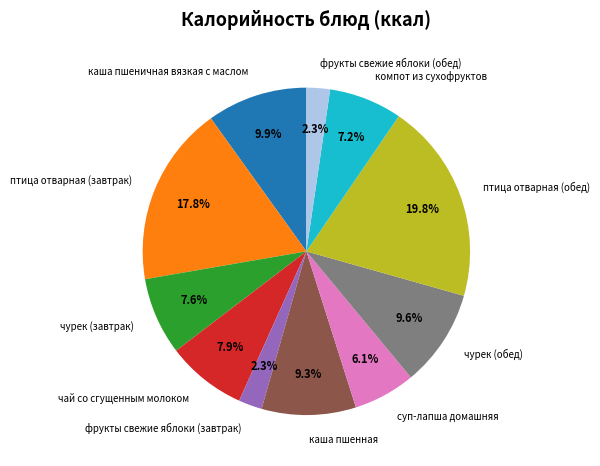

What is the largest slice in the pie chart?

птица отварная (обед)